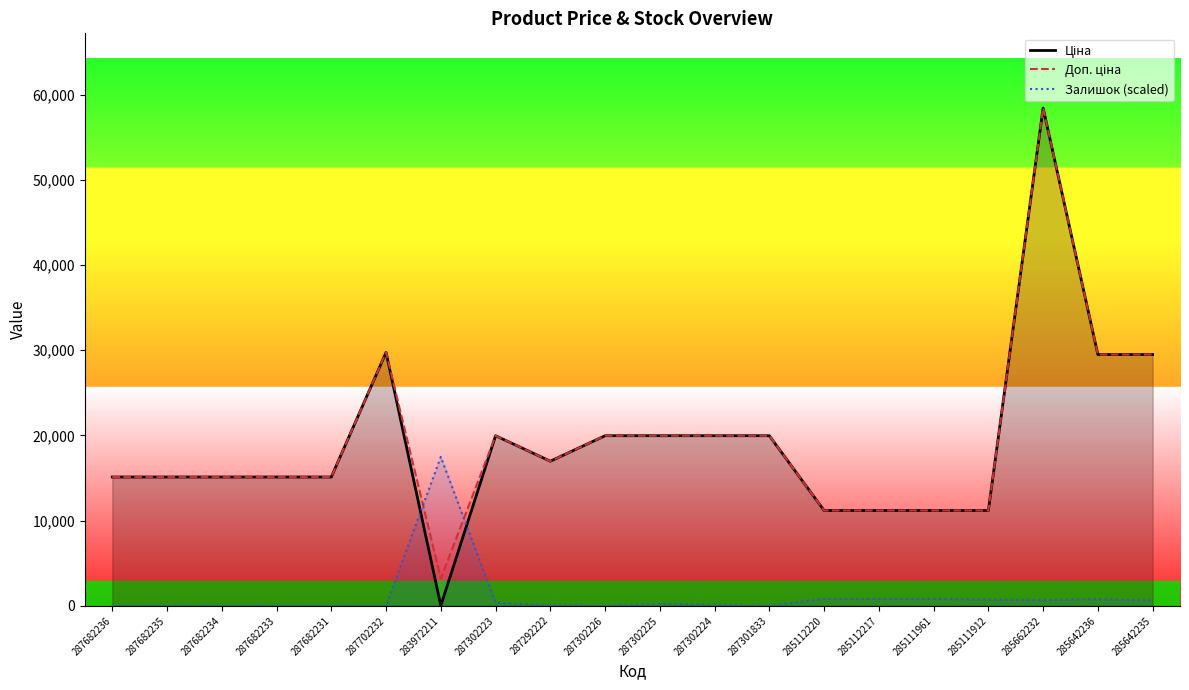

Between 287302226 and 287302224, which series saw the biggest shift?

Залишок (scaled)